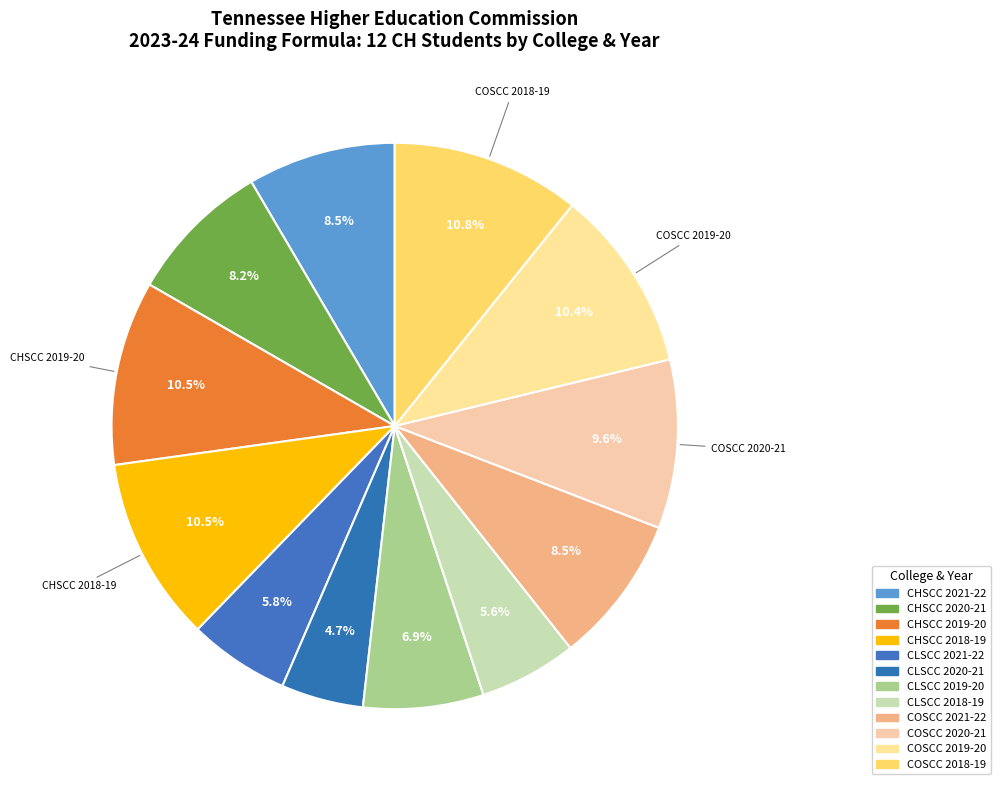

Count the number of slices in the pie.

12